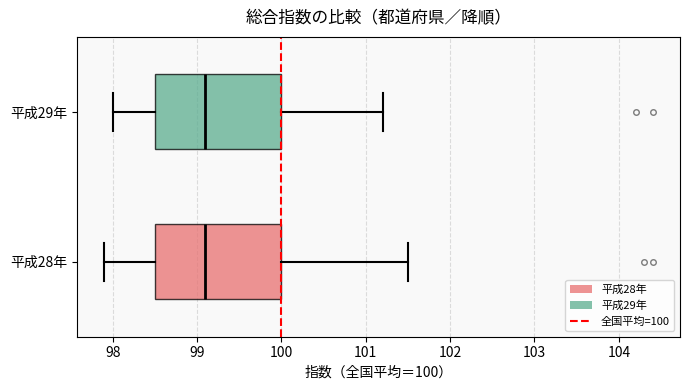

Reading bottom to top, transcribe this box plot: for each box, give where its median line is, the range the box spans, and where its two whiskers end, as read against the x-axis. The values are not printed on the chart, so give them approximately, as read against the axis.

平成28年: median 99.1, box 98.5 to 100.0, whiskers 97.9 to 101.5
平成29年: median 99.1, box 98.5 to 100.0, whiskers 98.0 to 101.2